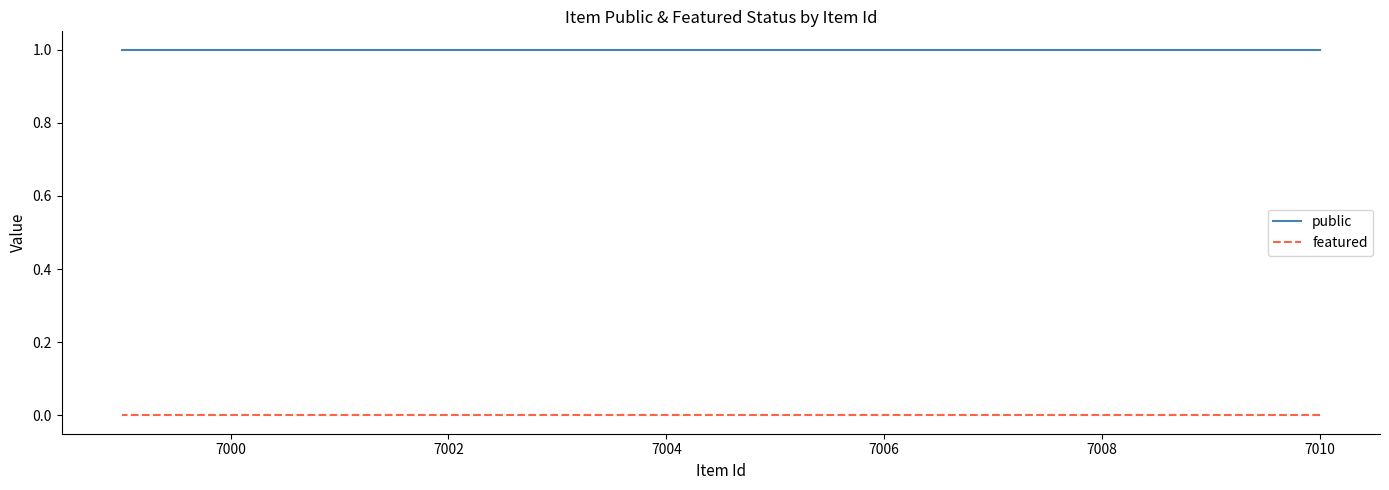

Is this an area chart (filled region under the line)?

No